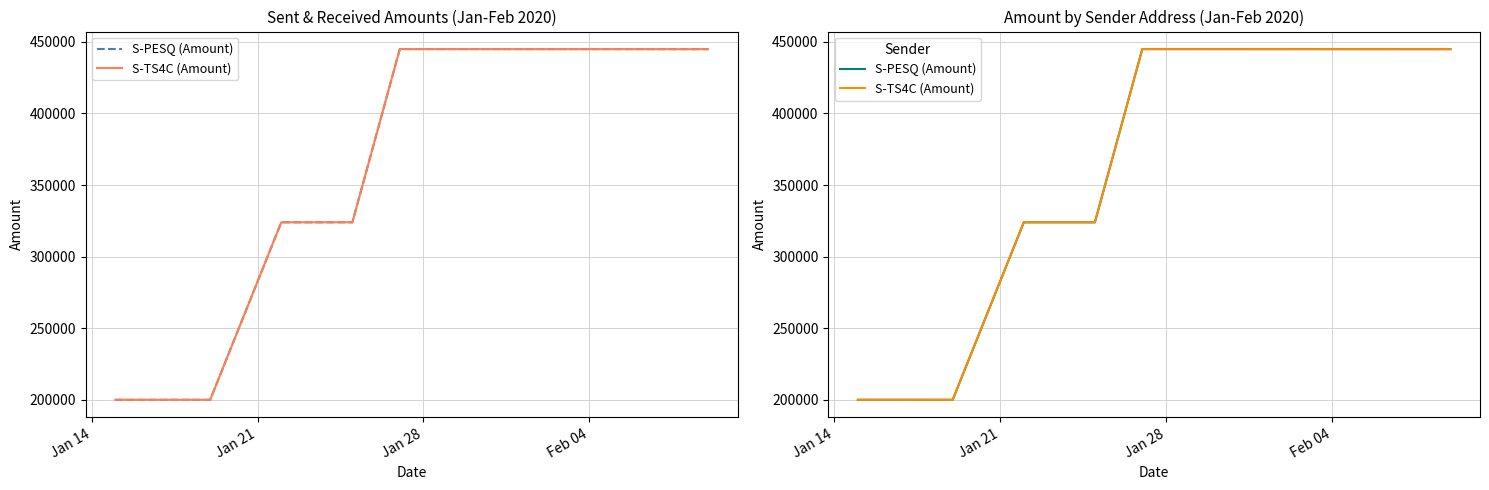

Which series has the widest spread of values?

S-TS4C (Amount)